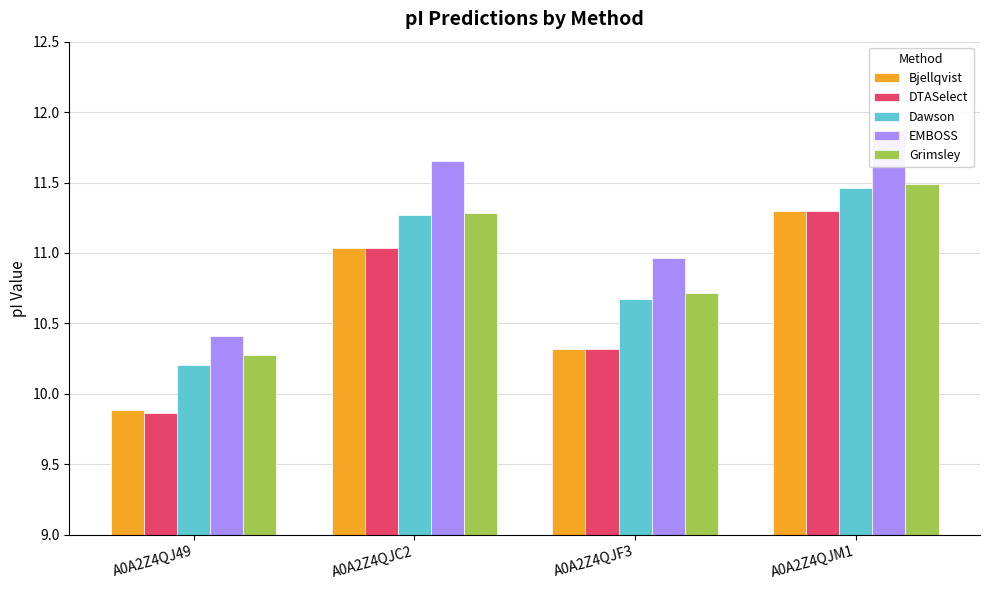

Which series has the largest total across all categories?

EMBOSS